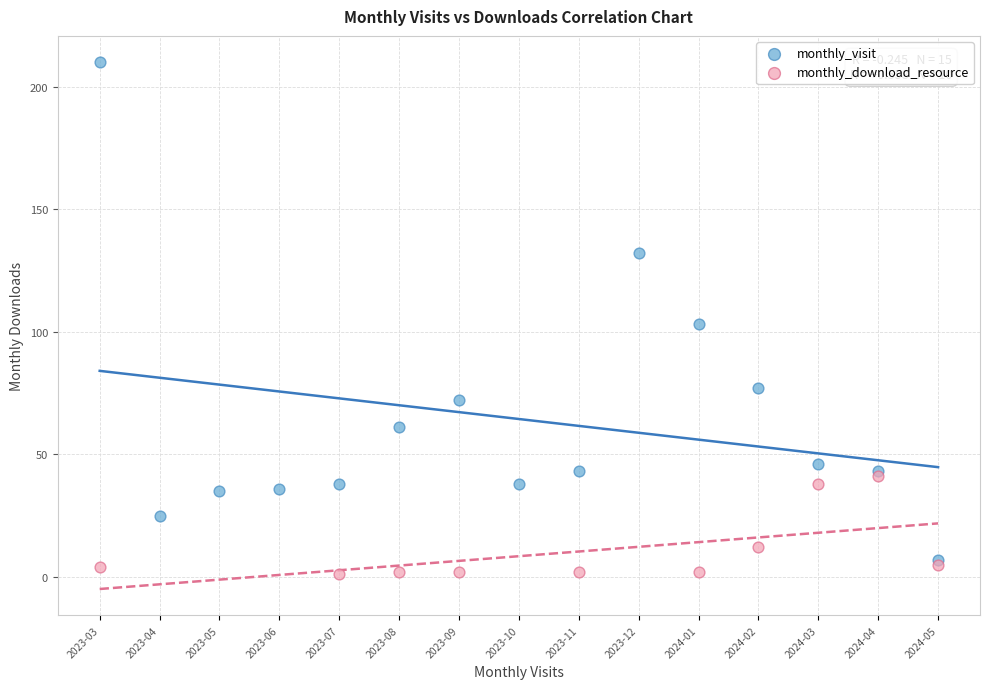

Which series reaches the maximum Y coordinate?

monthly_visit